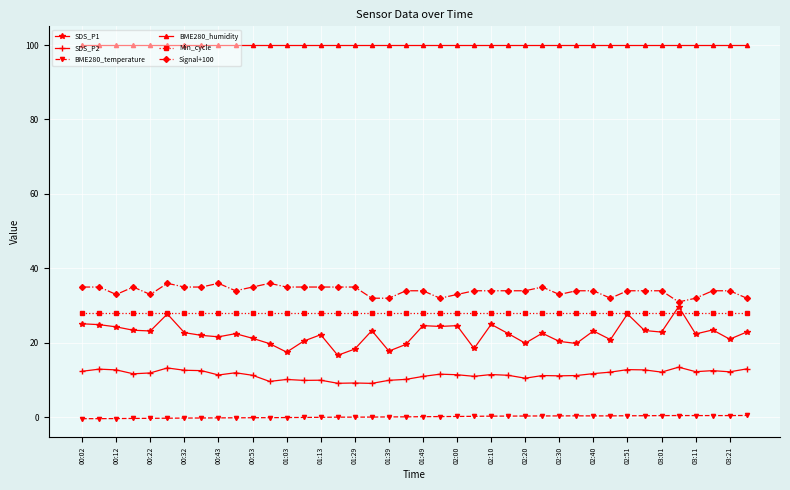

At how many categories does at least one series exceed 58?

40